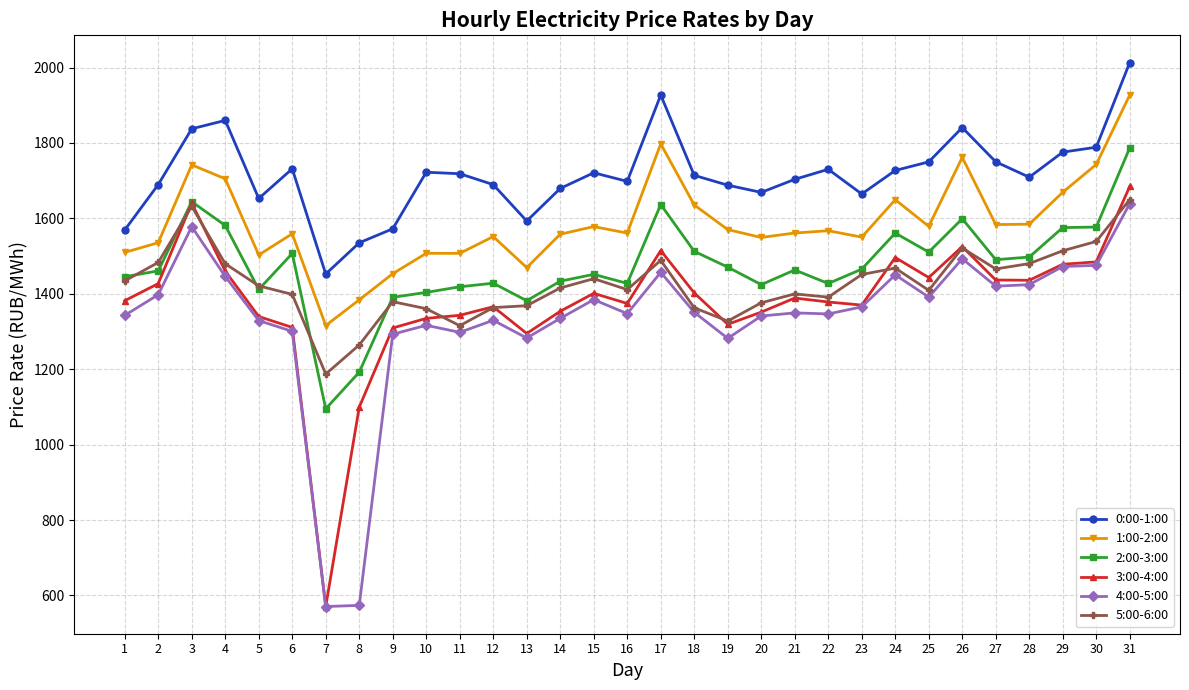

What is the difference between the second highest and second lowest values in the 2:00-3:00 series?

452.2